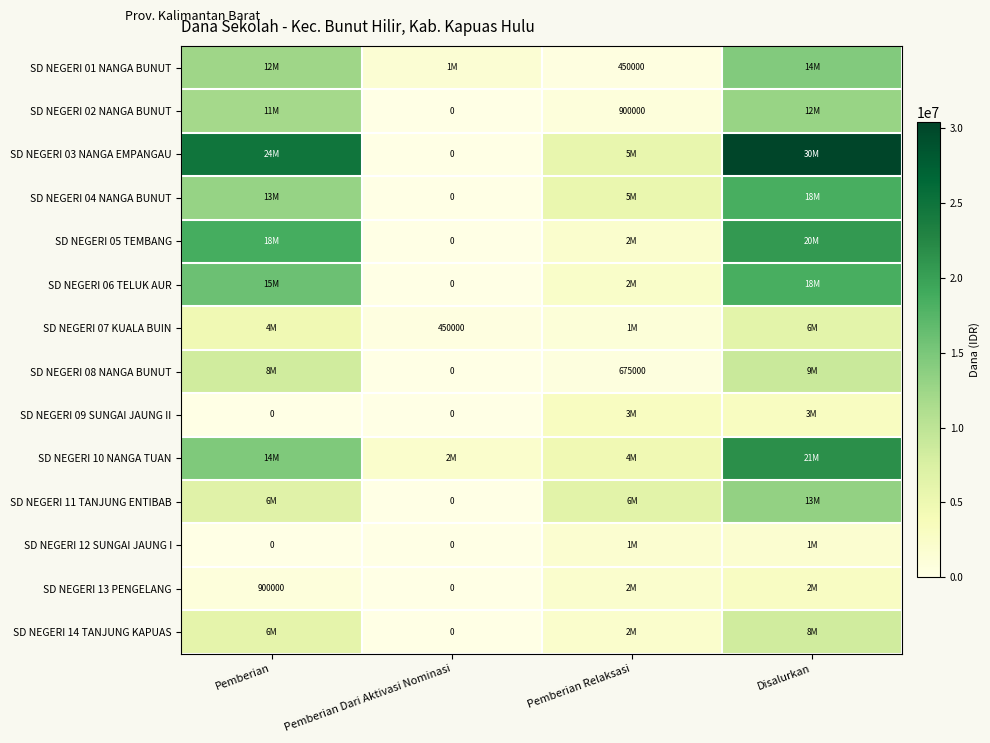

The value of SD NEGERI 08 NANGA BUNUT at Pemberian Relaksasi is 443481. True or false?

False